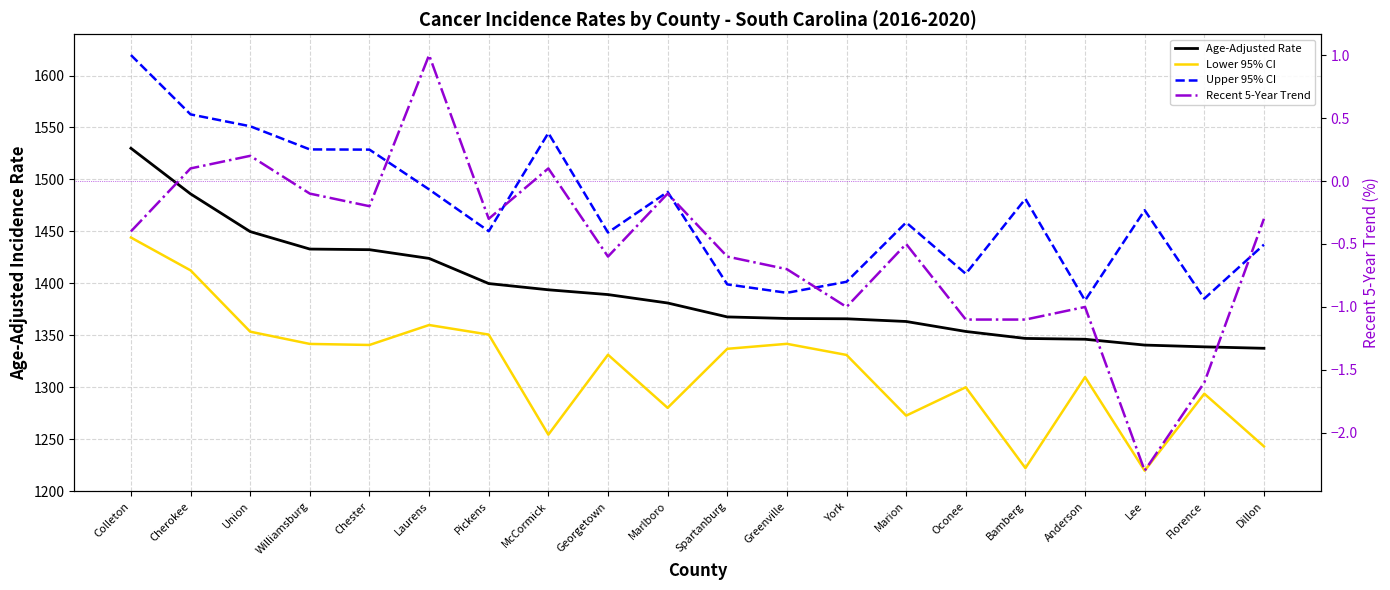

What is the value of the Upper 95% CI point at the 15th from the left?

1409.2